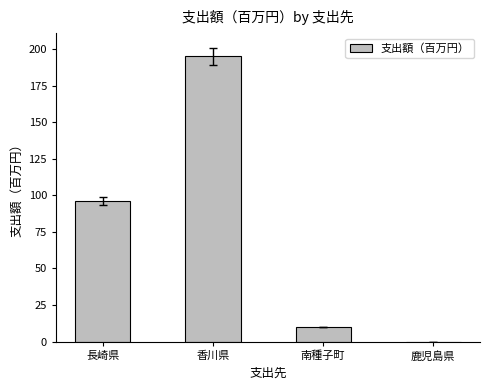

What value does the data have at 南種子町?

10.0